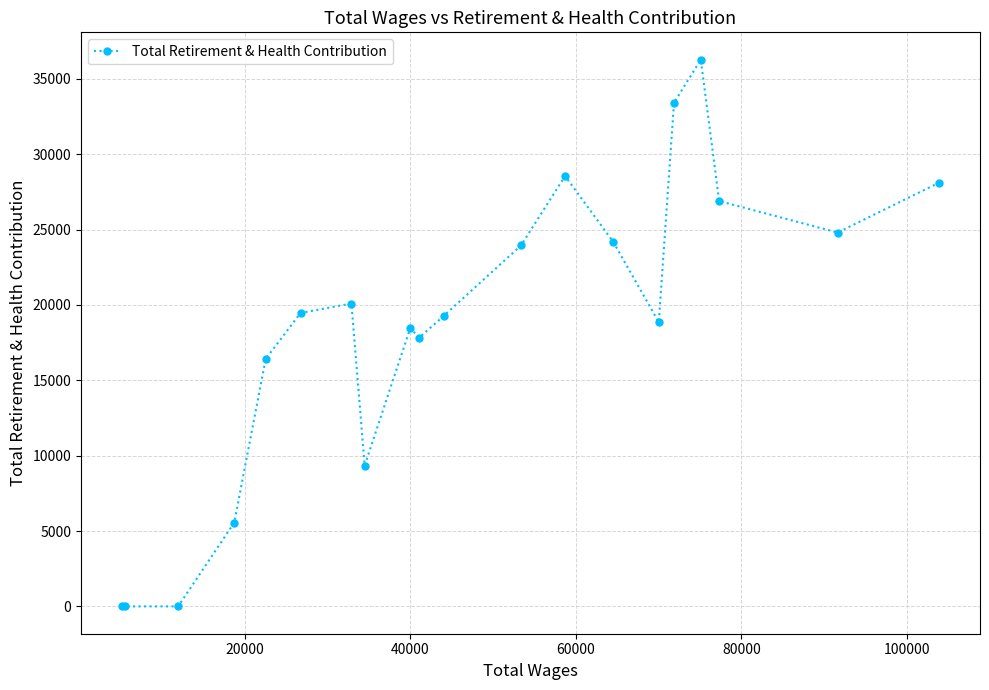

What is the maximum value shown in the chart?

36275